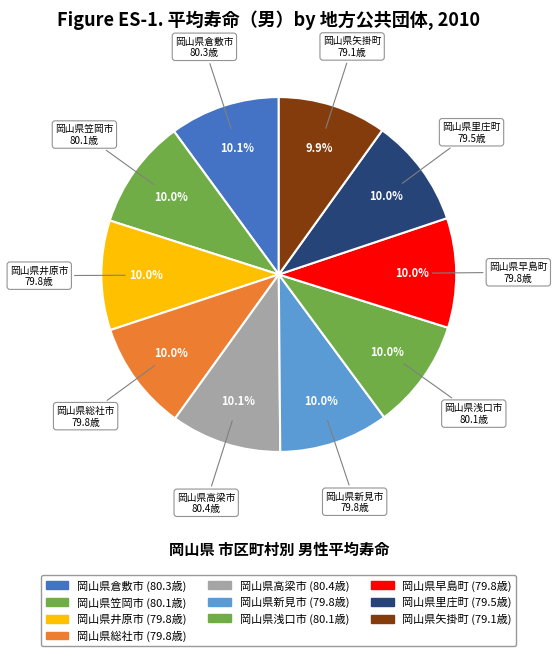

Is there any slice that represents more than half of the pie?

No